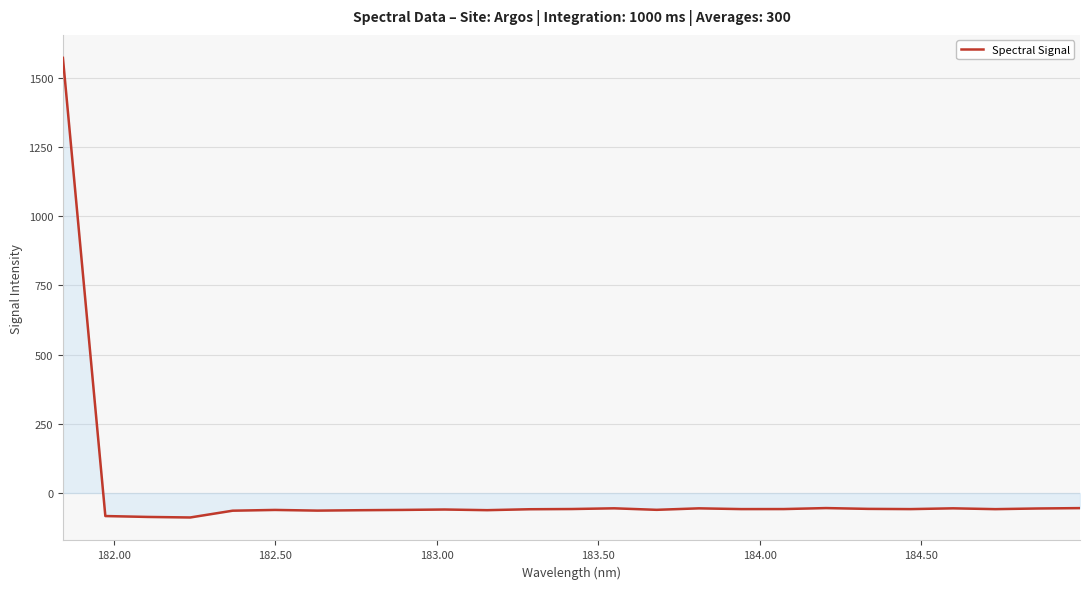

What is the difference between the maximum and minimum values?

1659.6